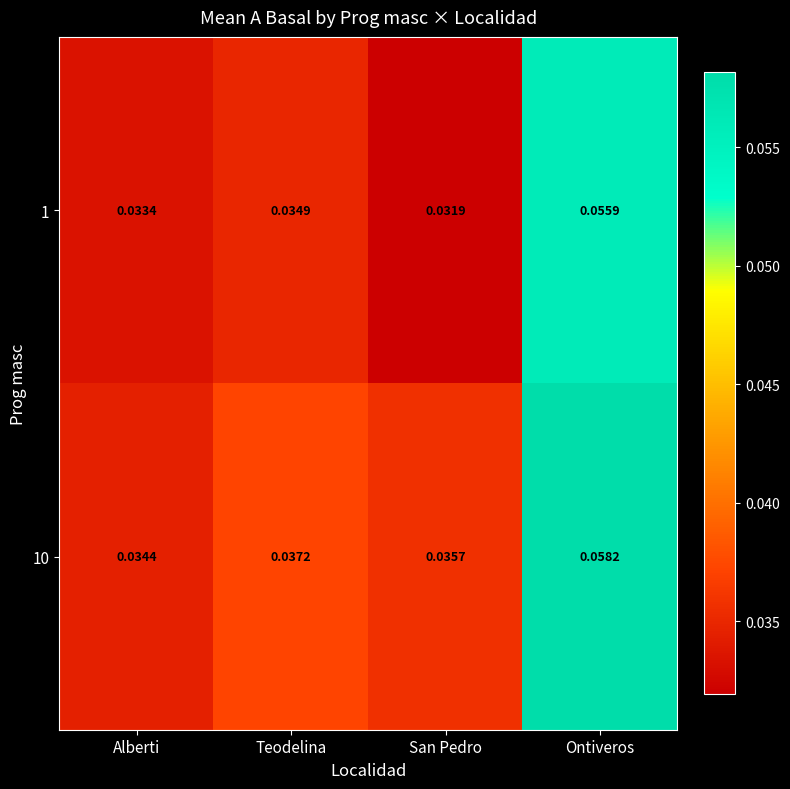

At which category is the sum across all series the highest?

Ontiveros